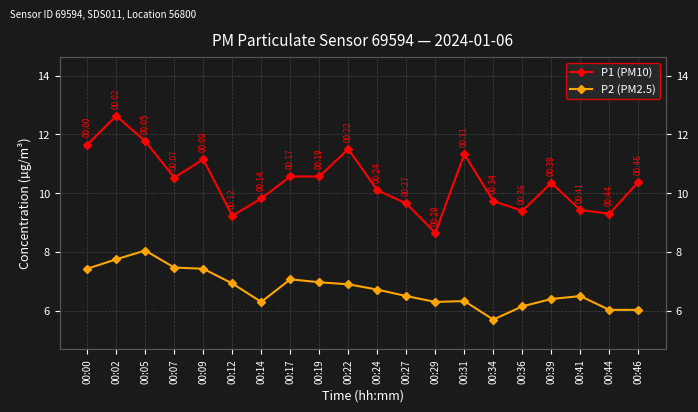

At how many categories does at least one series exceed 8?

20